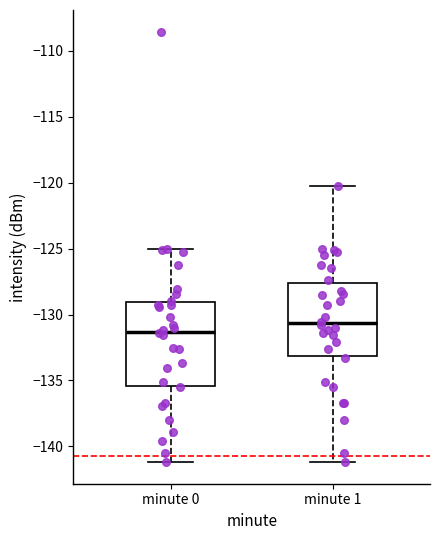

Reading left to right, transcribe this box plot: for each box, give where its median line is, the range the box spans, and where its two whiskers end, as read against the y-axis. The values are not printed on the chart, so give them approximately, as read against the axis.

minute 0: median -131.5, box -135.5 to -129.0, whiskers -141.0 to -125.0
minute 1: median -130.5, box -133.0 to -127.5, whiskers -141.0 to -120.0